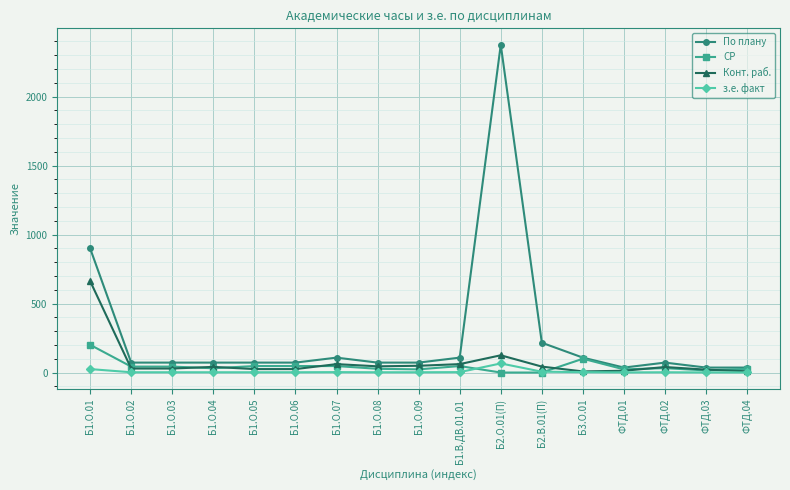

The value of По плану at Б1.О.03 is 72. True or false?

True